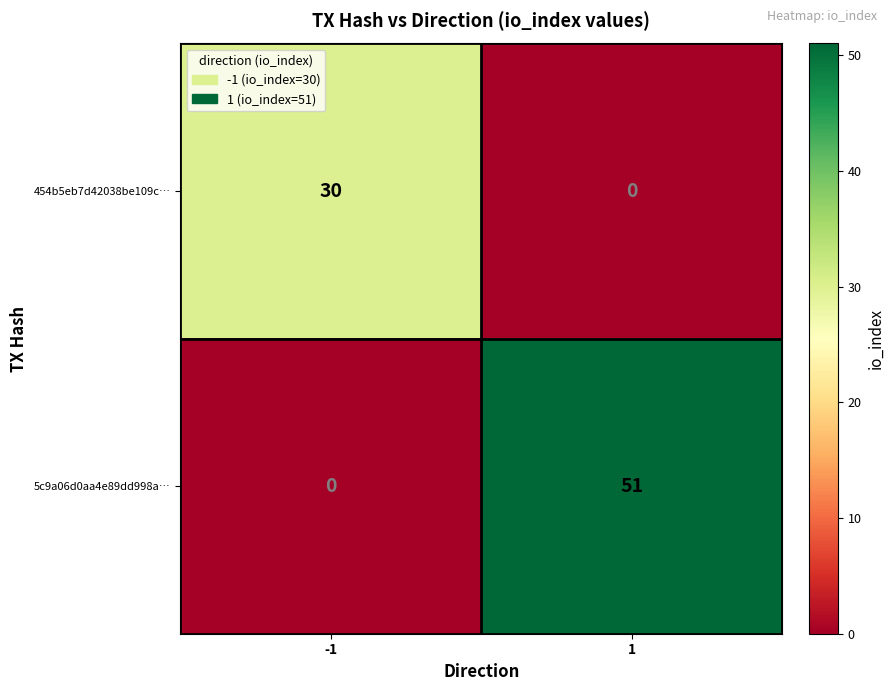

At which category is the sum across all series the highest?

1